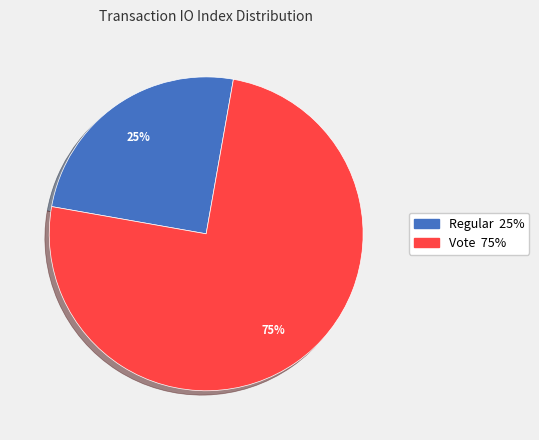

Count the number of slices in the pie.

2